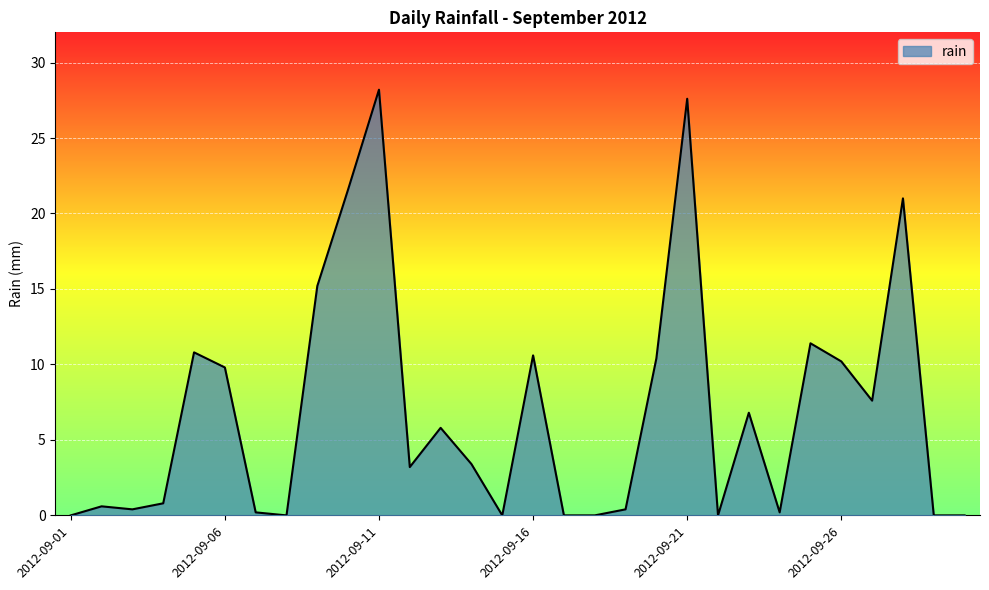

What is the difference between the maximum and minimum values?

28.2